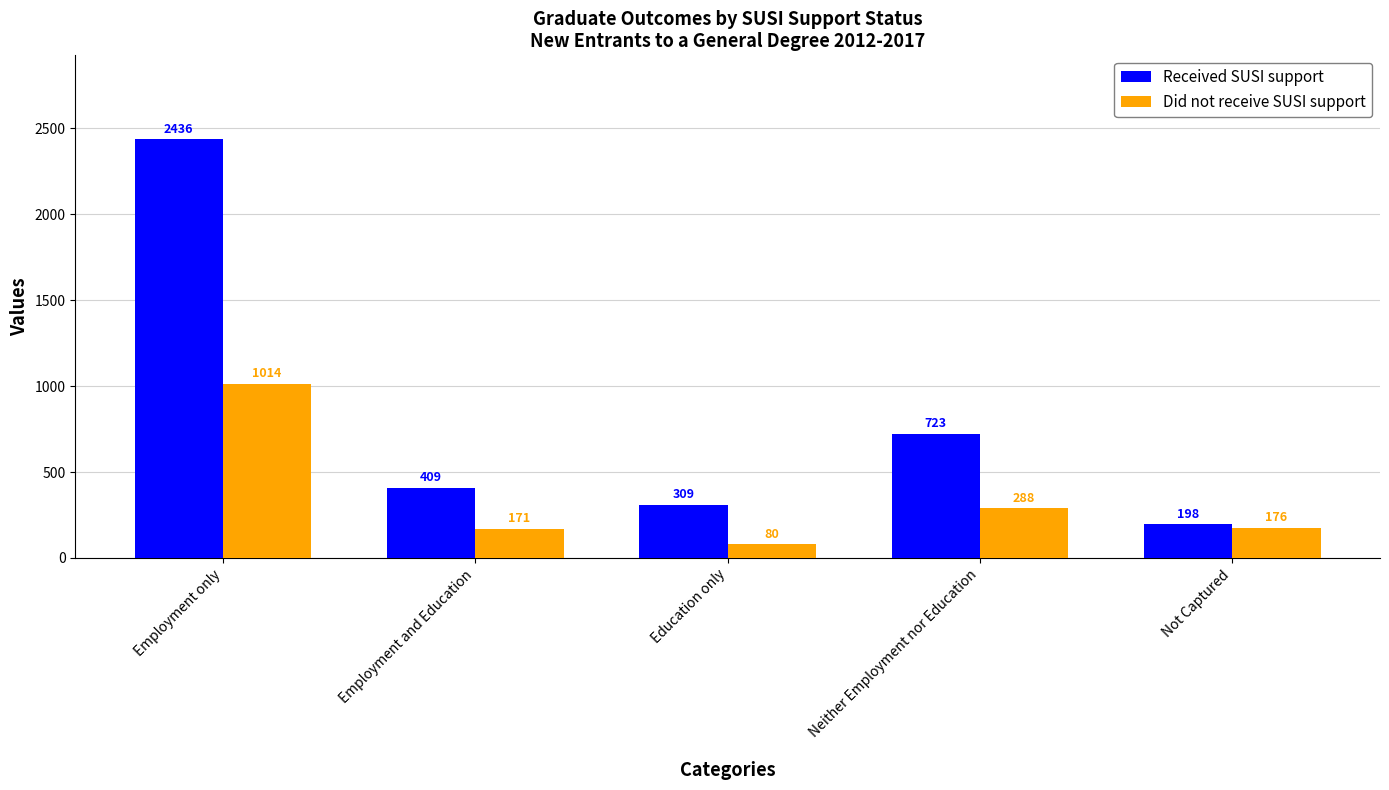

Reading right to left, what are all the values shown in this chart?

Received SUSI support: Not Captured=198	Neither Employment nor Education=723	Education only=309	Employment and Education=409	Employment only=2436
Did not receive SUSI support: Not Captured=176	Neither Employment nor Education=288	Education only=80	Employment and Education=171	Employment only=1014